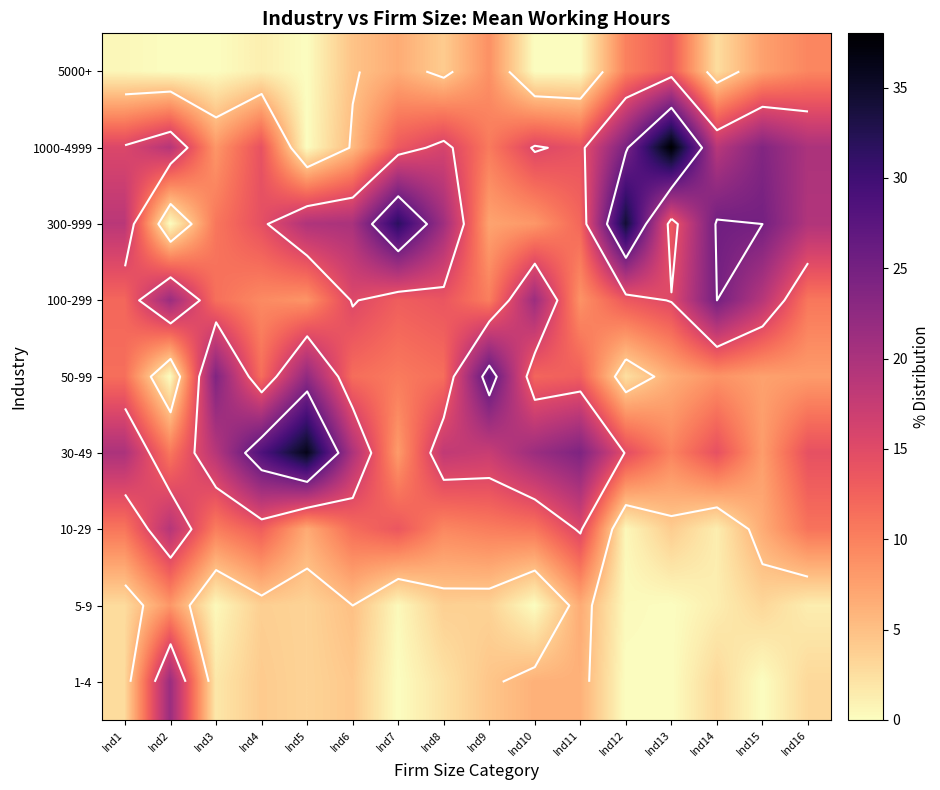

Which has a higher value, Ind2 or Ind14?

Ind14